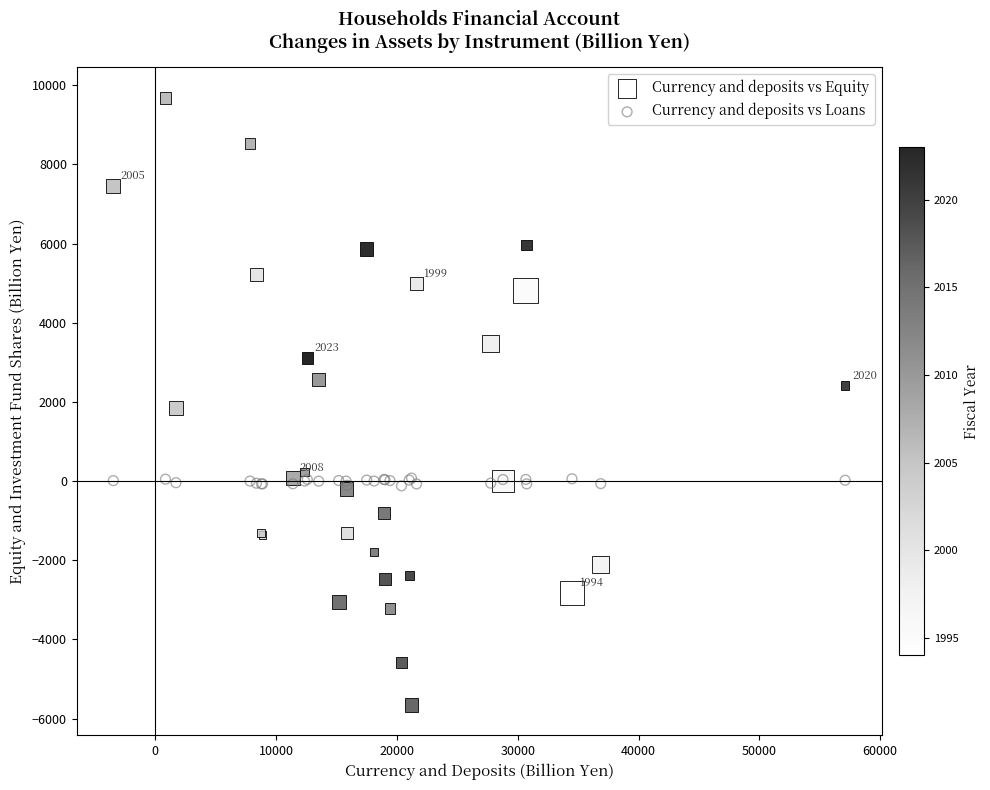

What are all the series names shown in the legend?

Currency and deposits vs Equity, Currency and deposits vs Loans